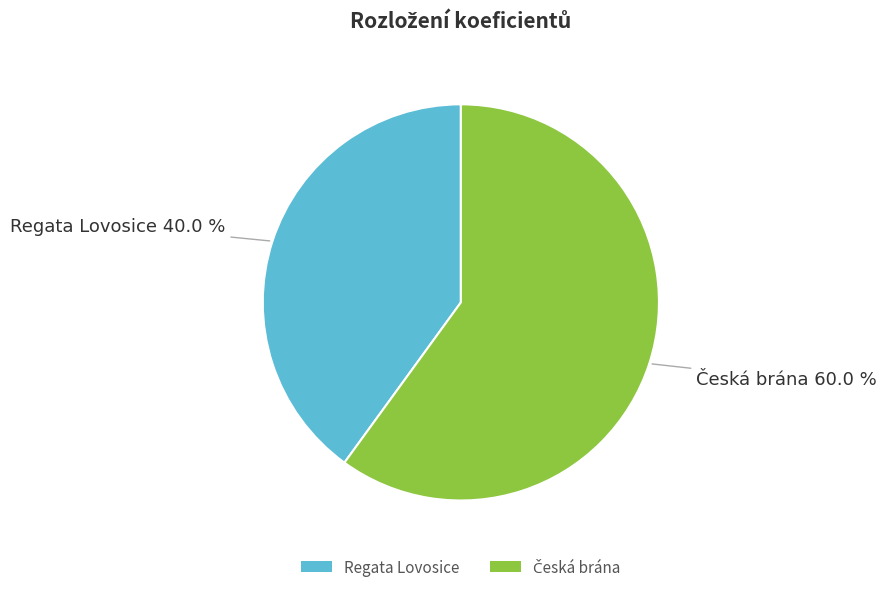

Does Regata Lovosice account for over 50% of the chart?

No